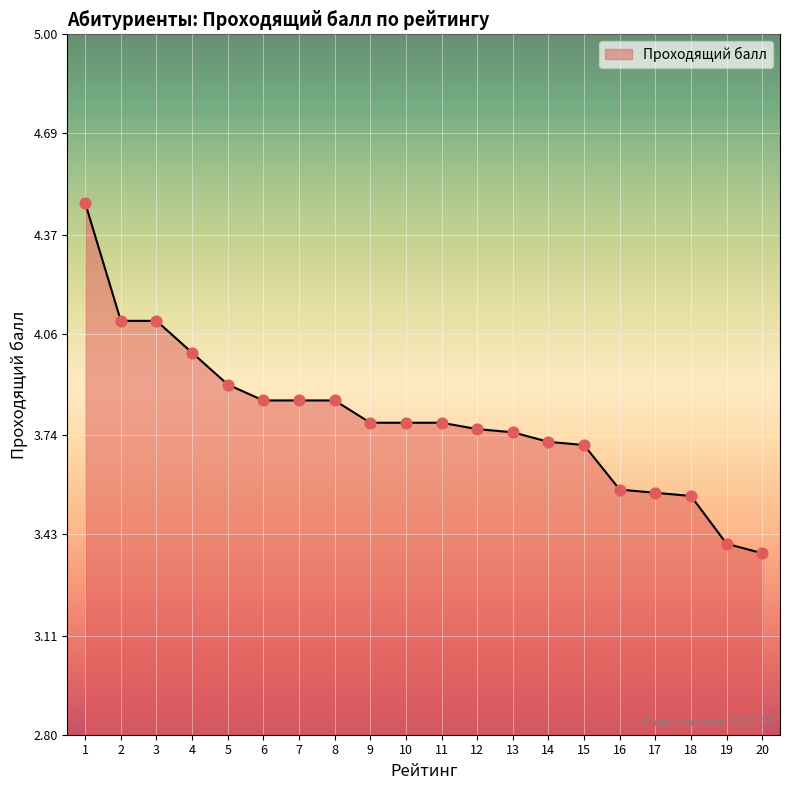

What is the change in value from 3 to 20?

-0.7